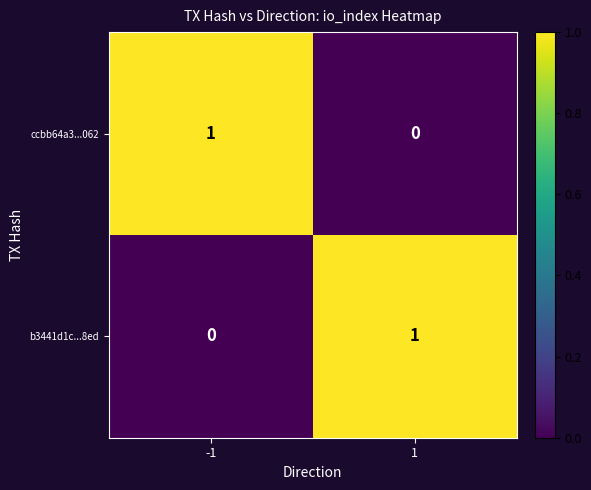

Is the value of b3441d1c...8ed at -1 greater than the value of ccbb64a3...062 at -1?

No